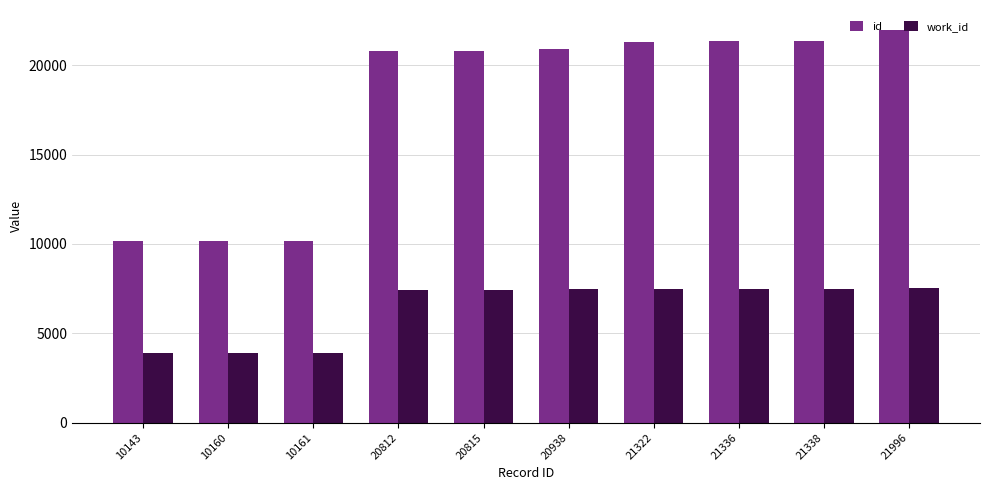

Is the value of id at 21336 greater than the value of work_id at 21338?

Yes